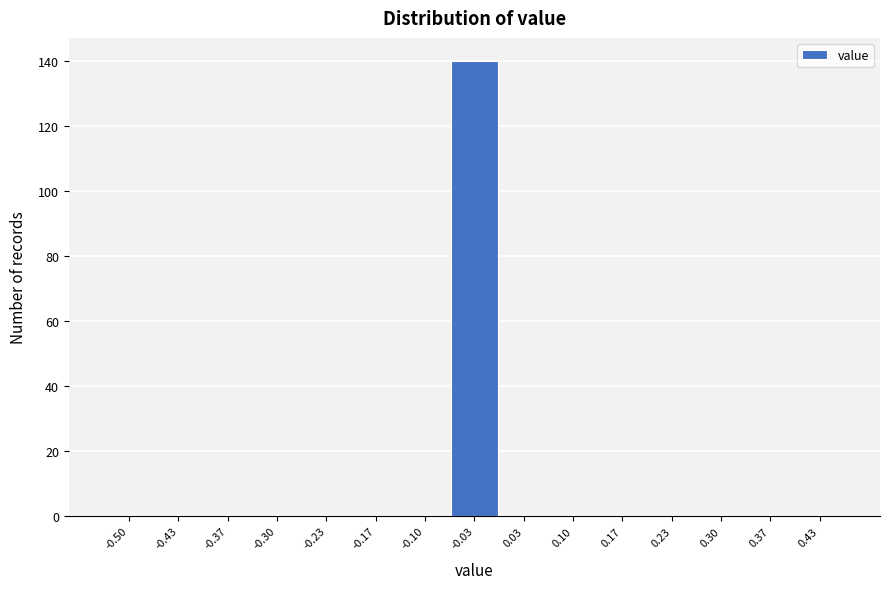

Reading left to right, what are all the values shown in this chart?

-0.50=0	-0.43=0	-0.37=0	-0.30=0	-0.23=0	-0.17=0	-0.10=0	-0.03=140	0.03=0	0.10=0	0.17=0	0.23=0	0.30=0	0.37=0	0.43=0